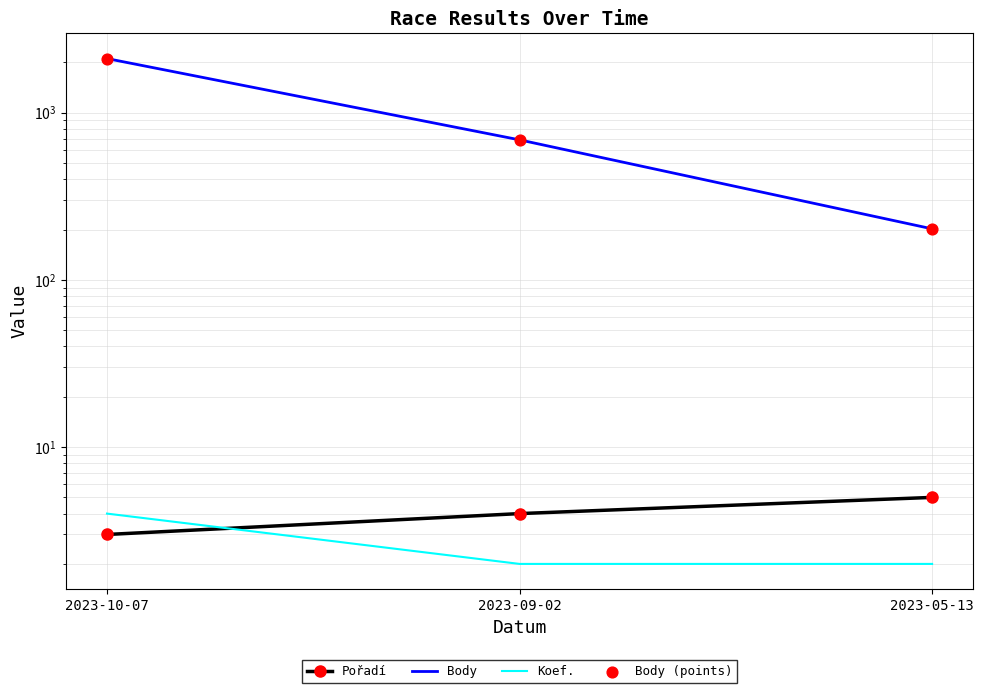

At how many categories does at least one series exceed 235?

2